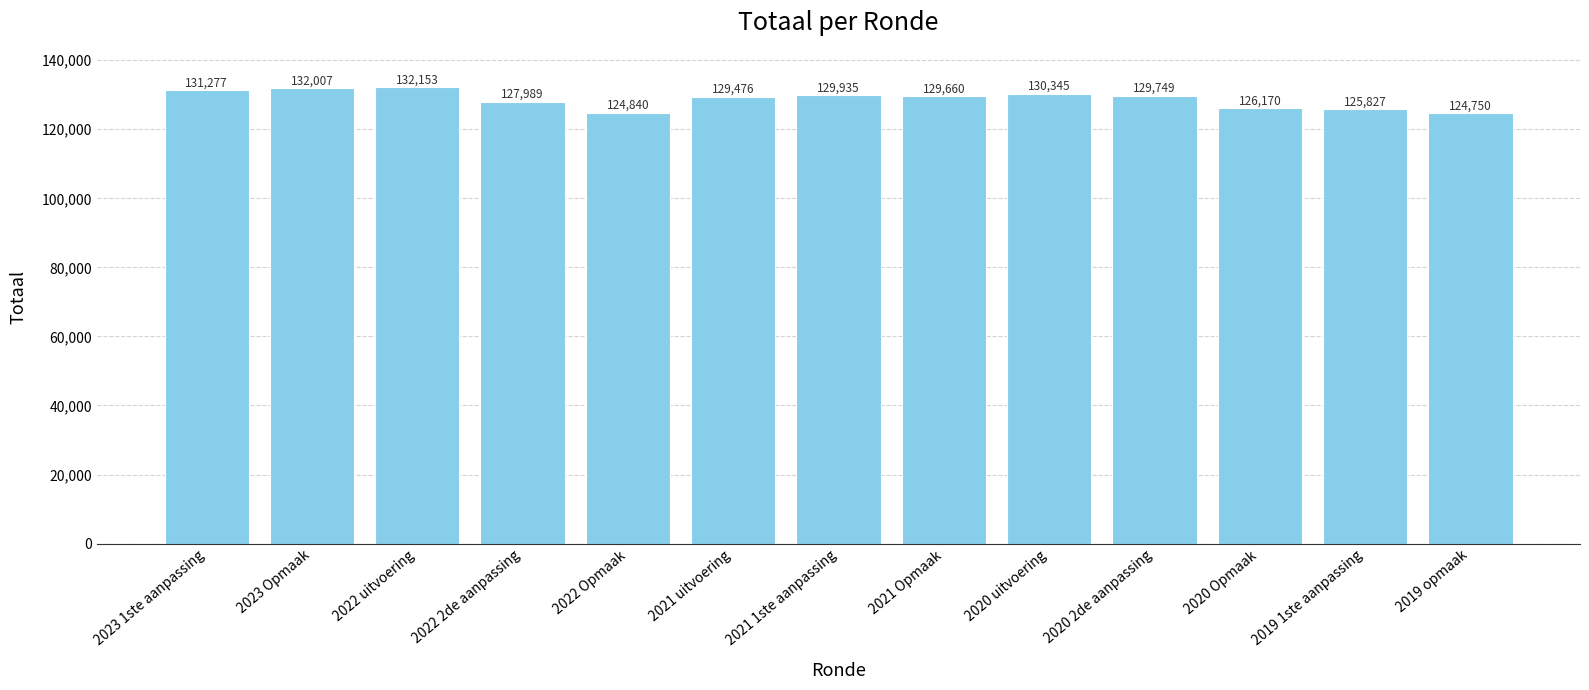

Is it true that the value at 2021 Opmaak is 222651?

False